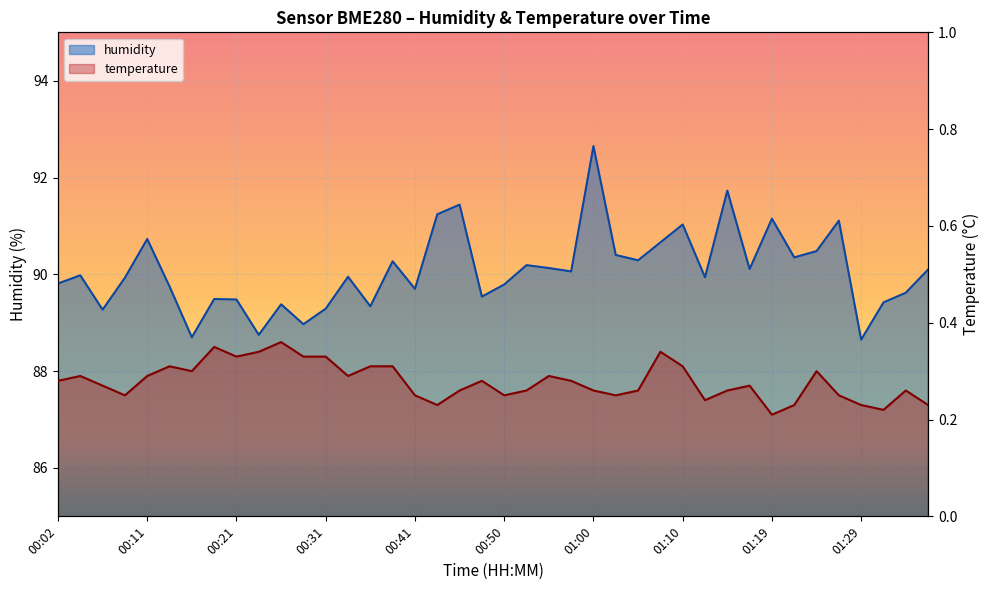

Is it true that temperature equals 0.5 at 00:36?

False